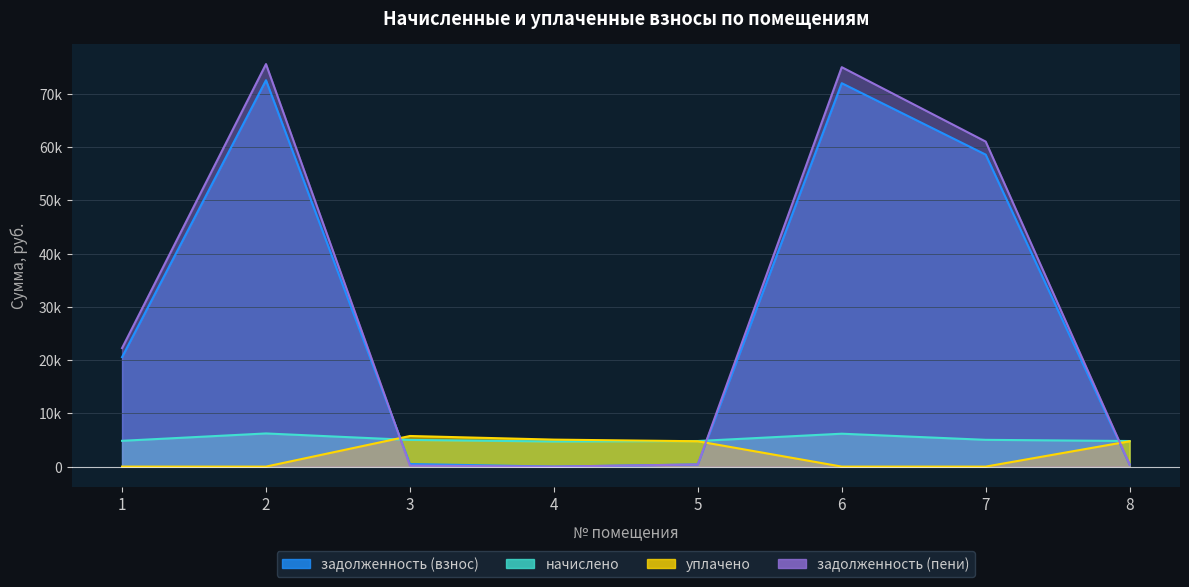

Count the number of data series in this chart.

4